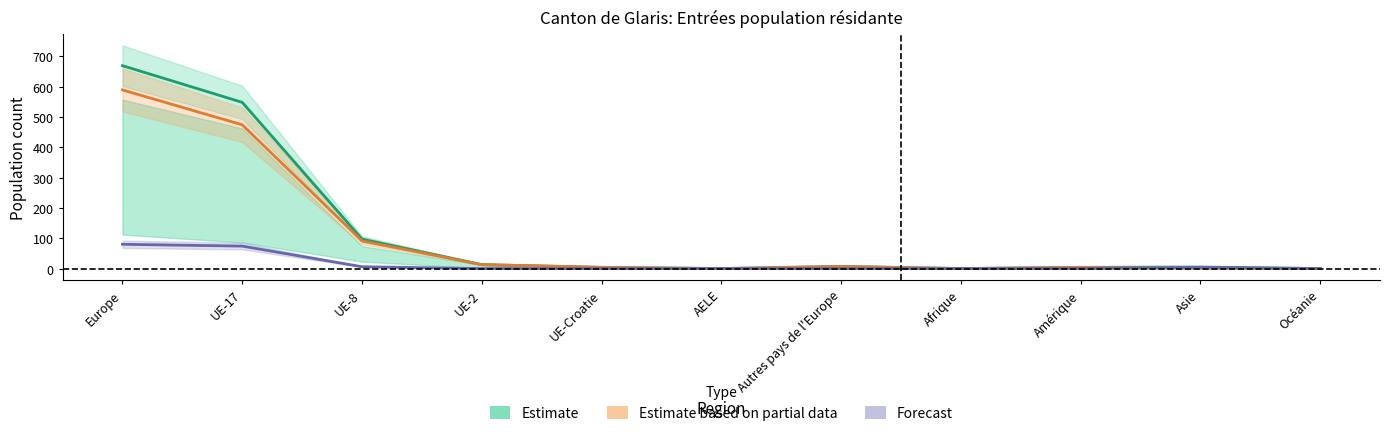

The Estimate based on partial data series shows 13 at UE-2. True or false?

True